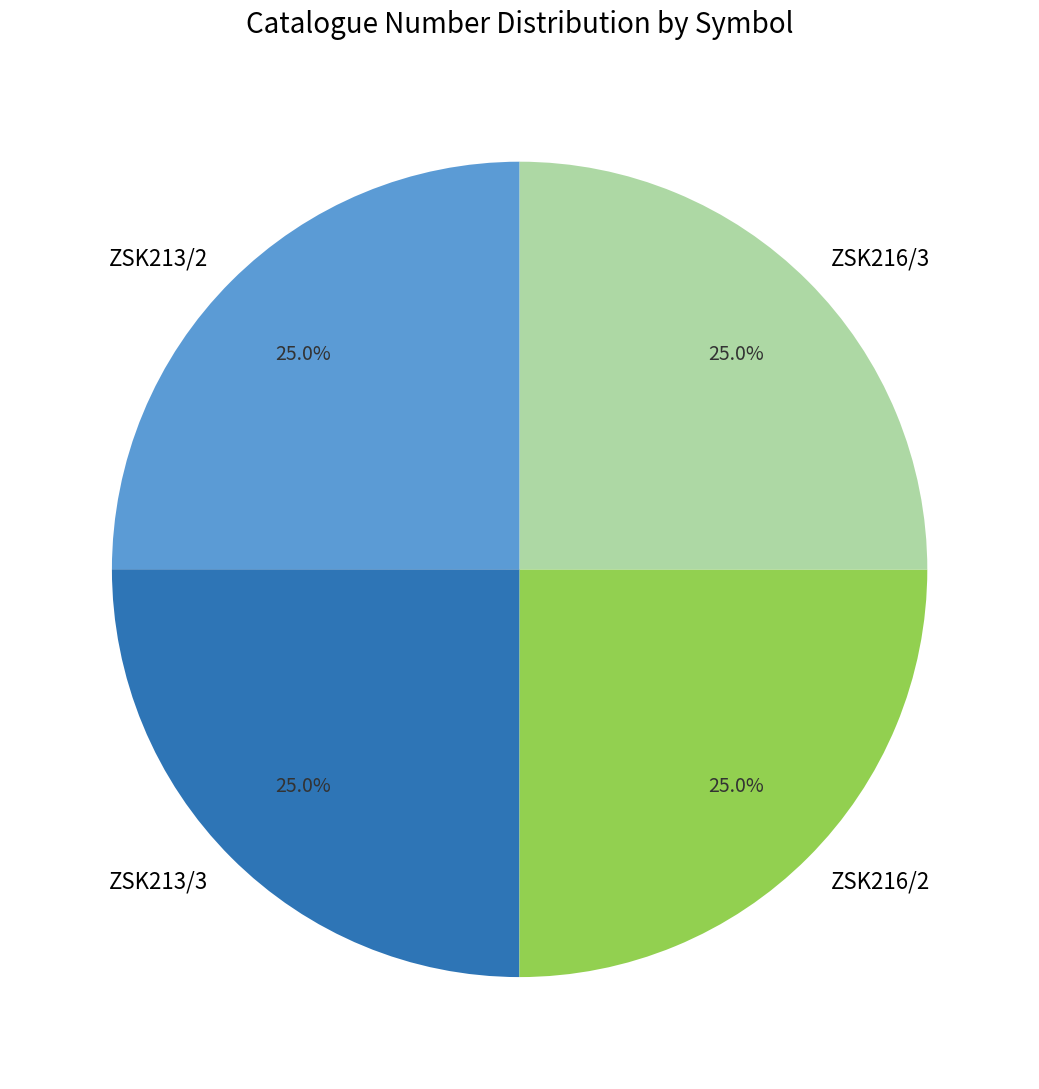

Does any single category account for the majority?

No